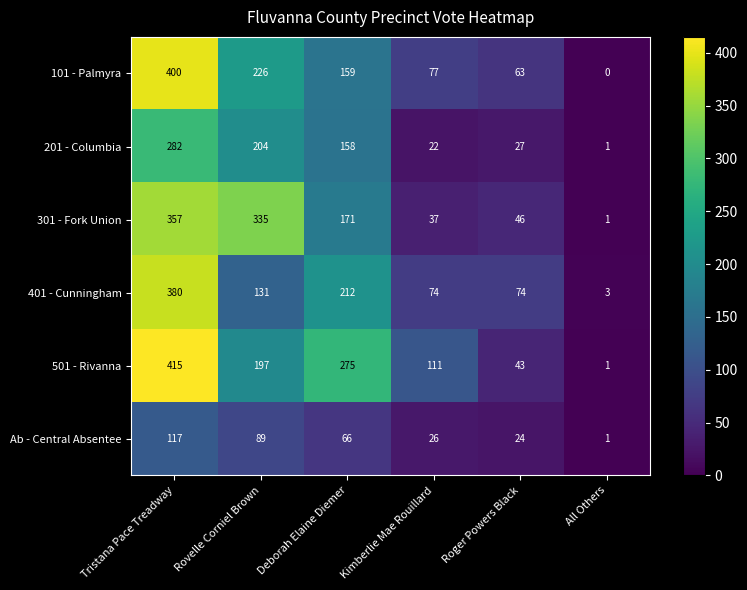

Which series has the widest spread of values?

501 - Rivanna